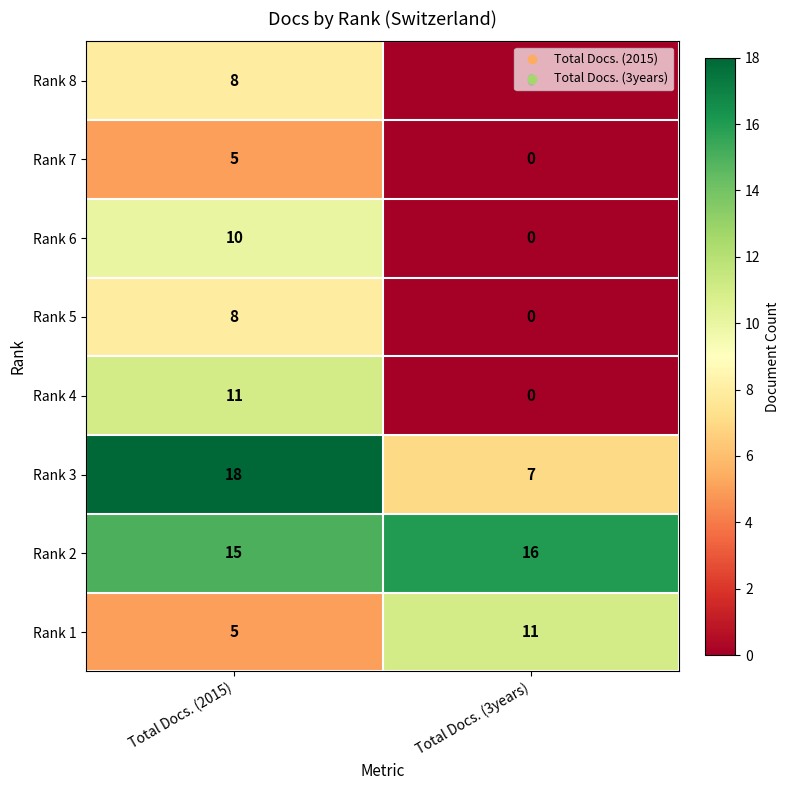

What is the difference between the highest and lowest values at Total Docs. (3years)?

16